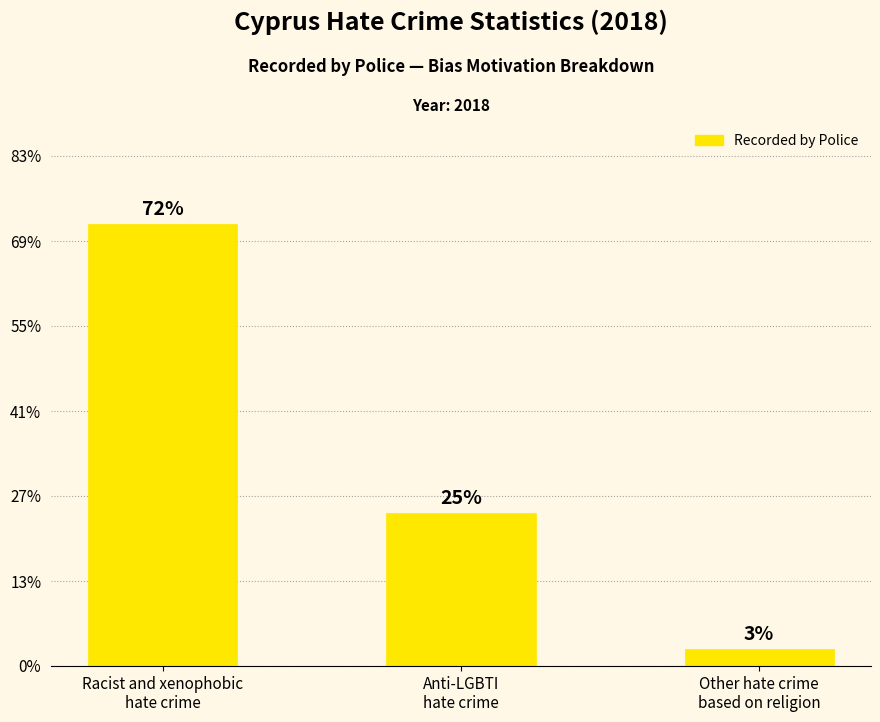

Reading left to right, what are all the values shown in this chart?

Racist and xenophobic
hate crime=26	Anti-LGBTI
hate crime=9	Other hate crime
based on religion=1